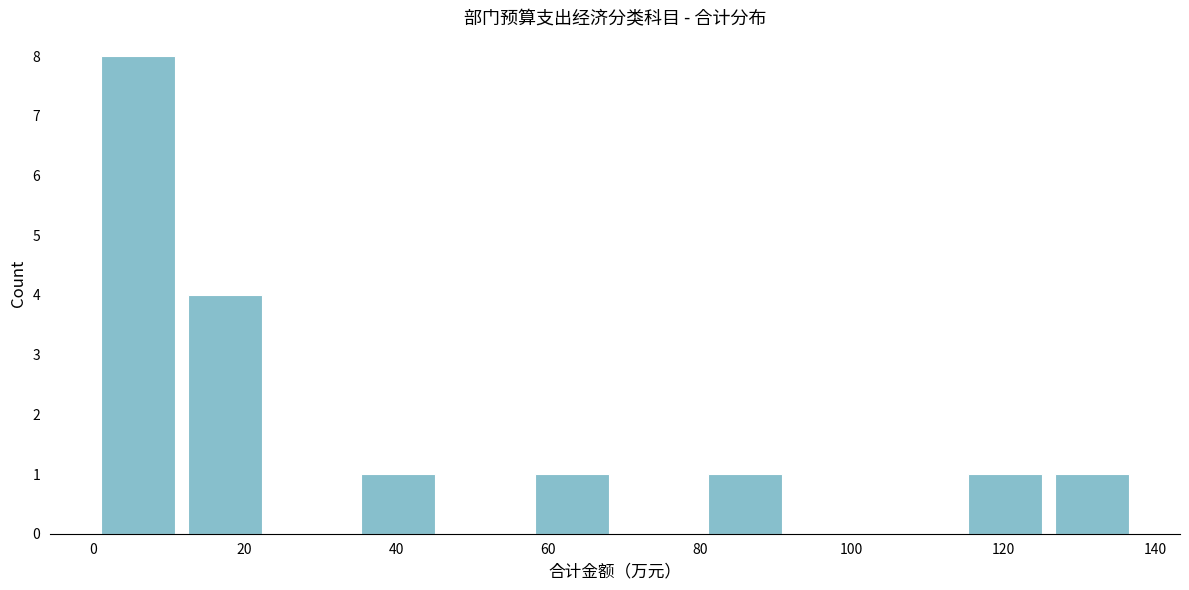

Over which range of the x-axis is the bar tallest?

0 to 12